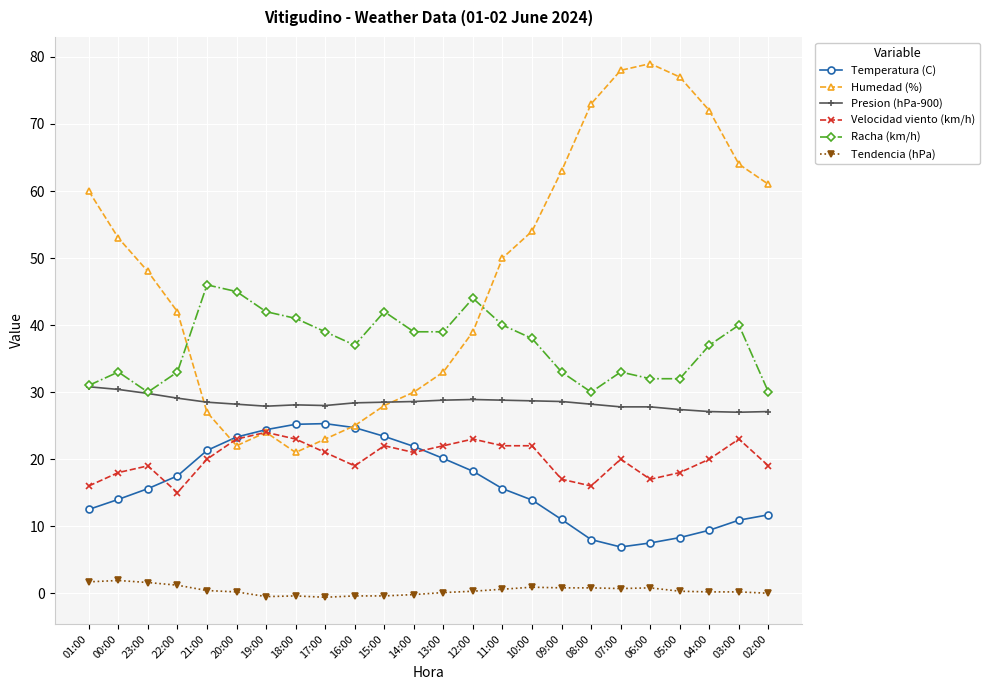

Count the number of data series in this chart.

6